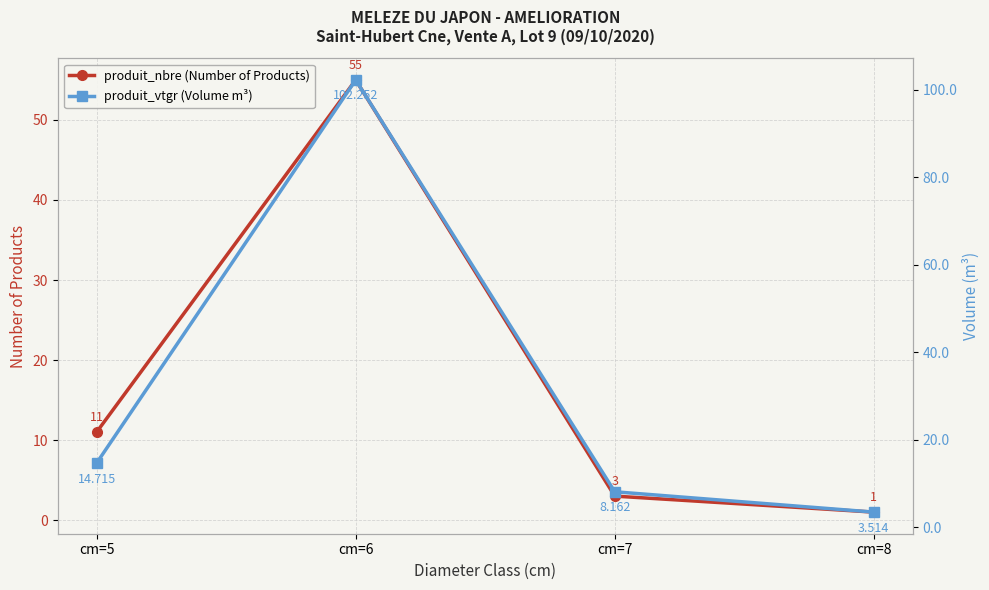

How many lines are shown in the chart?

2